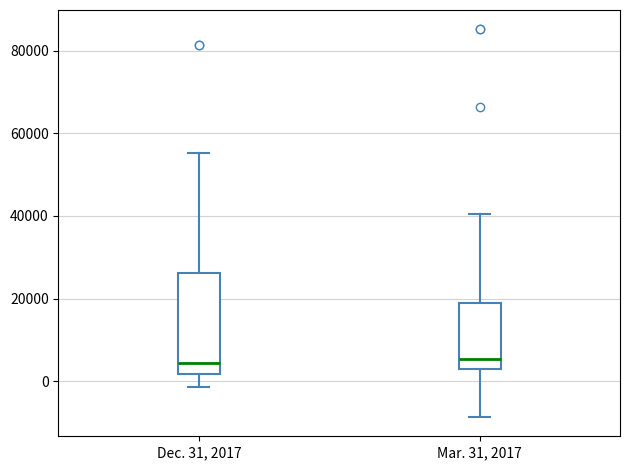

Where is the lower edge of the box for Mar. 31, 2017 on the y-axis? The values are not printed on the chart, so give them approximately, as read against the axis.

4000